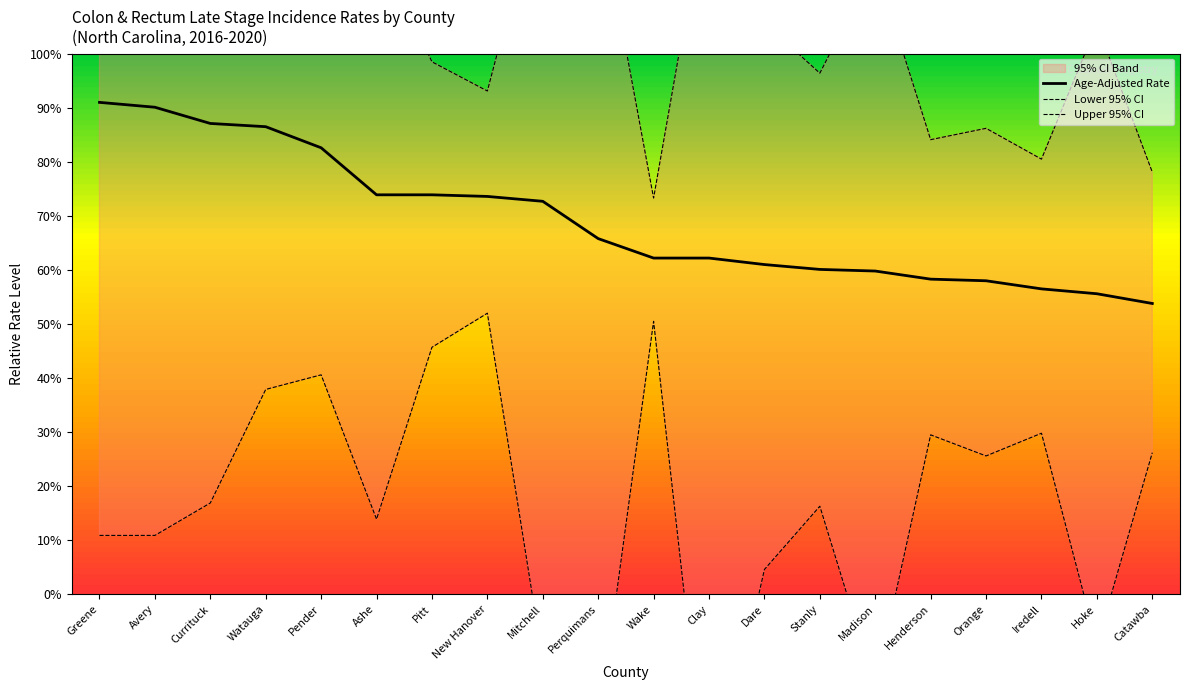

True or false: Age-Adjusted Rate and Lower 95% CI intersect in this chart.

False